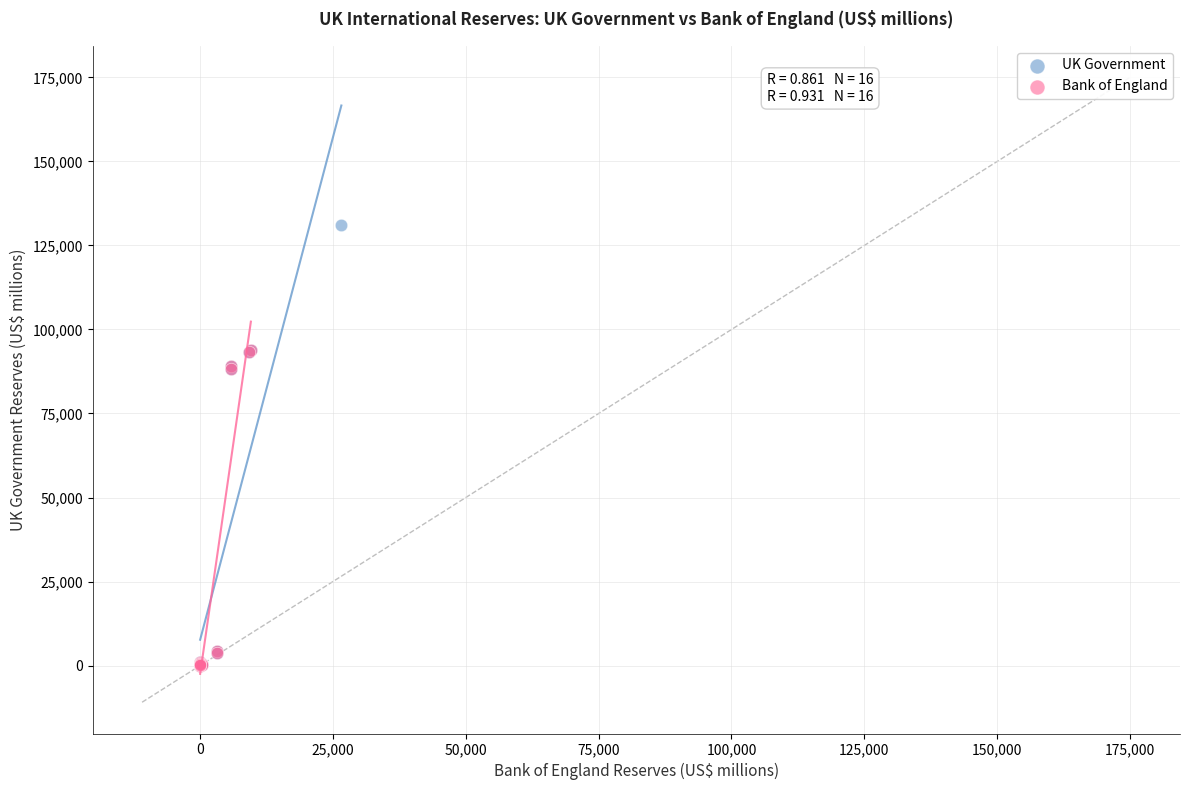

What are all the series names shown in the legend?

UK Government, Bank of England